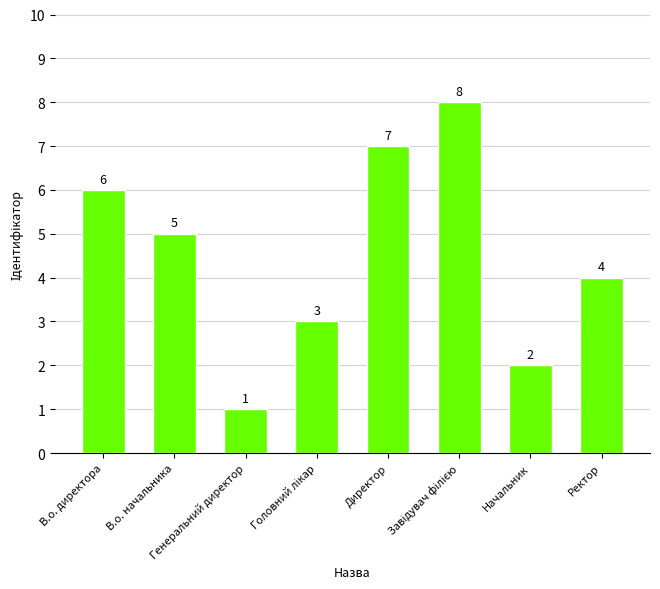

The value at Генеральний директор is 1. True or false?

True